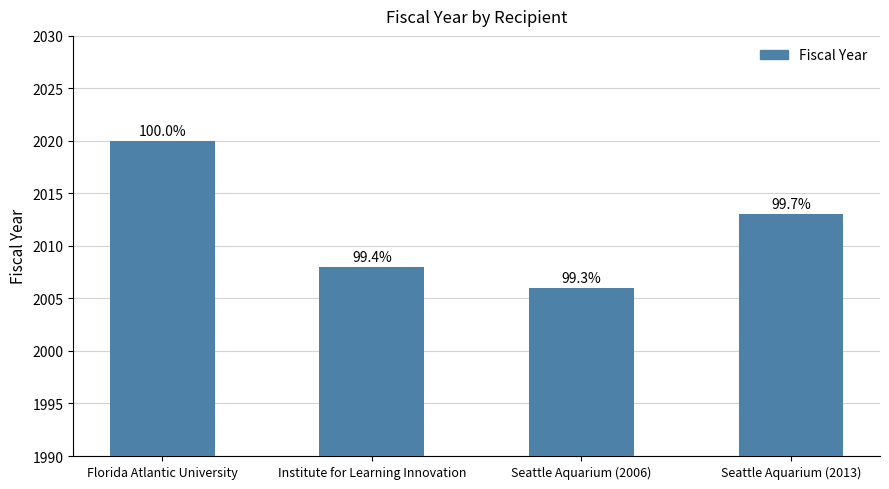

At which label is the value closest to 2013?

Seattle Aquarium (2013)